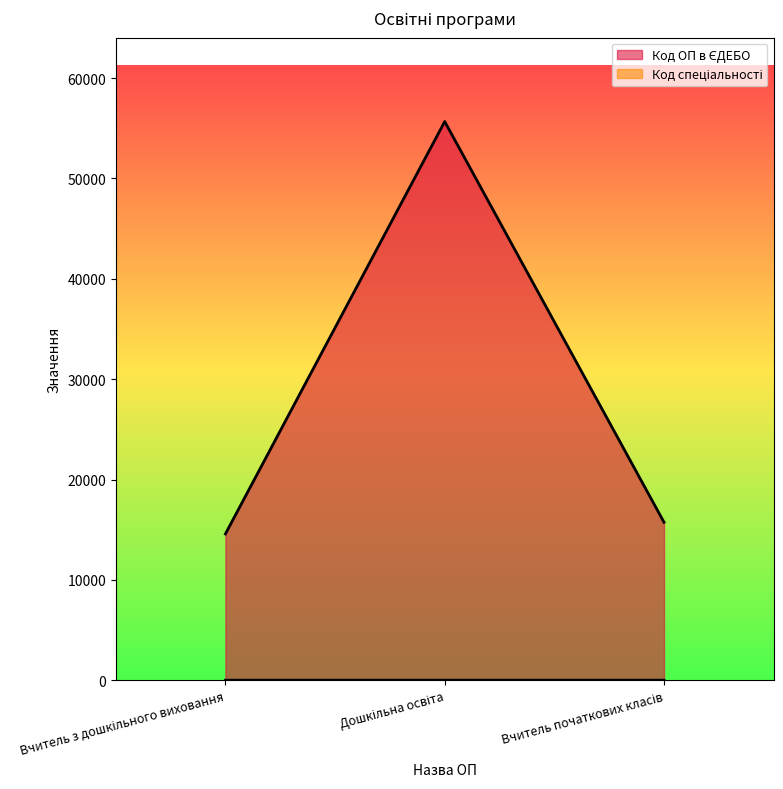

What is the value of the Код ОП в ЄДЕБО point at the 3rd from the left?

15743